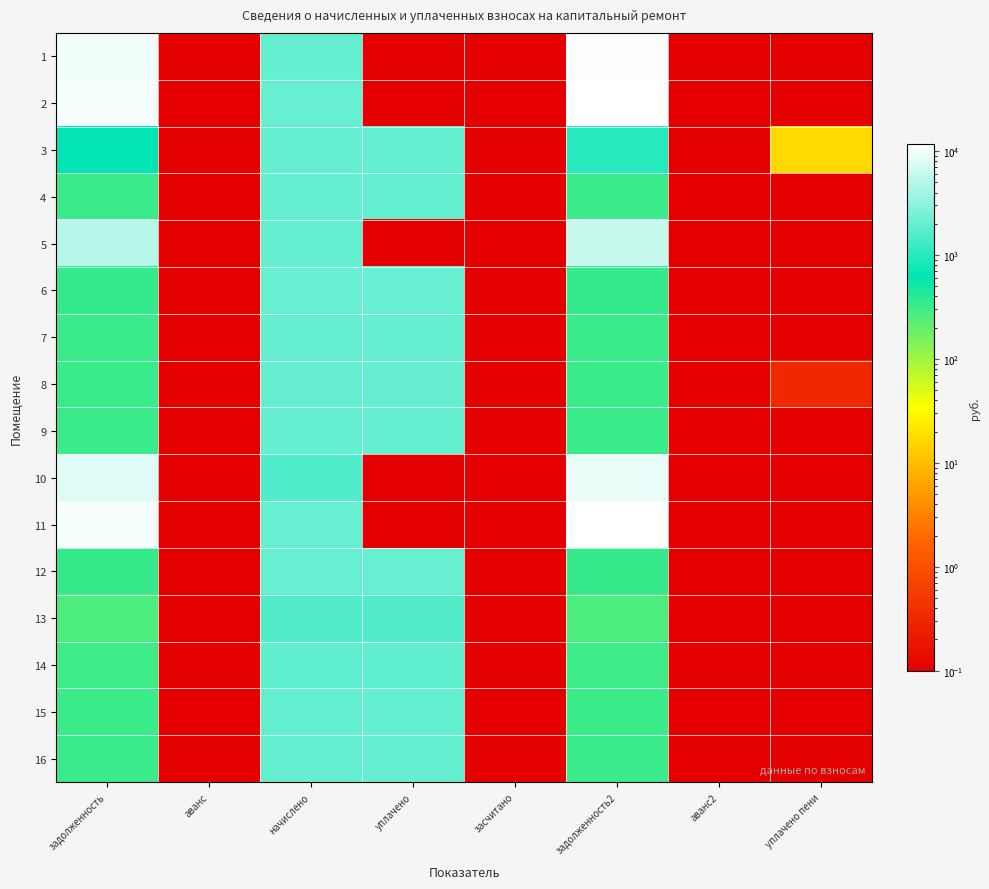

How many series are shown in this chart?

16